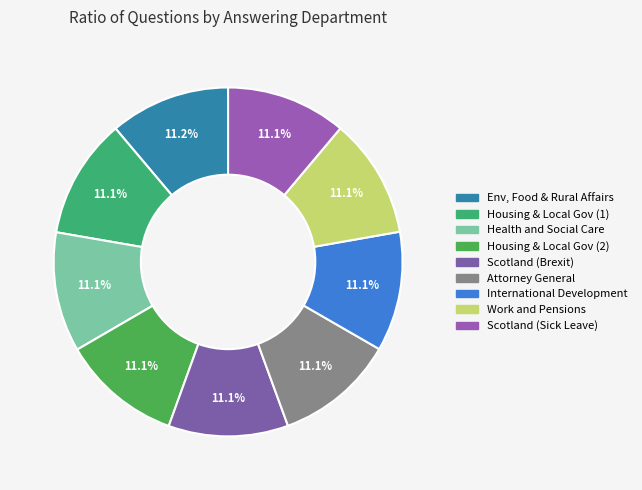

How many segments does this pie chart have?

9